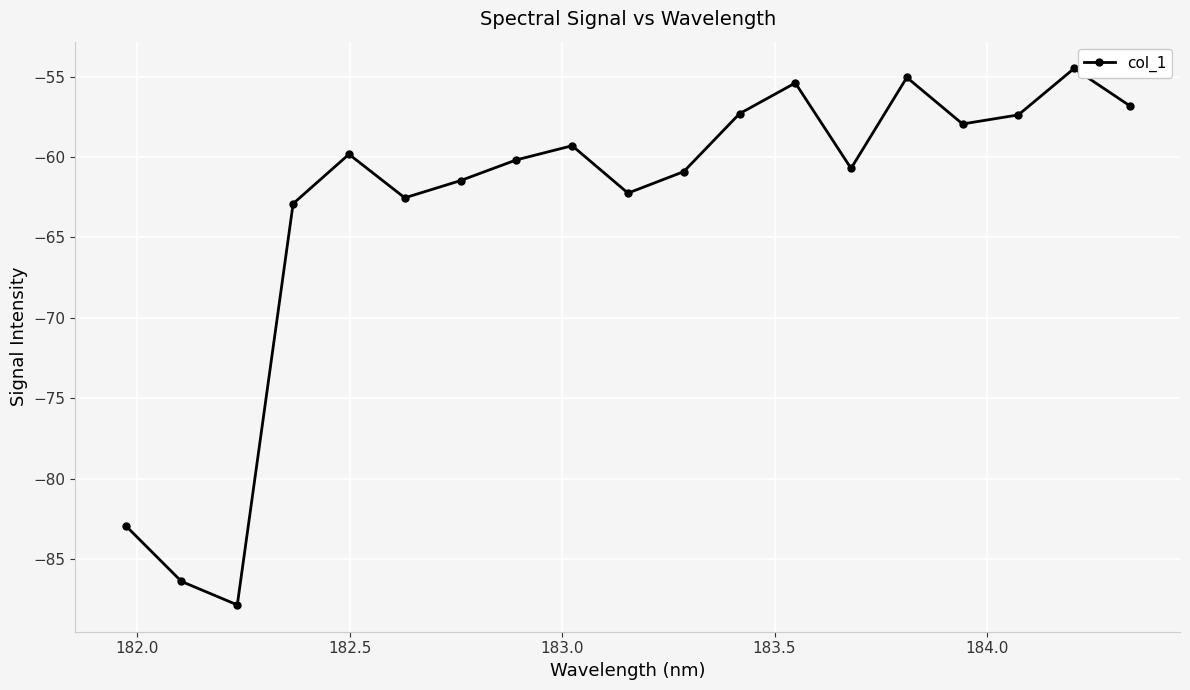

How many interior local valleys (lower than both neighbors) does the data have?

5